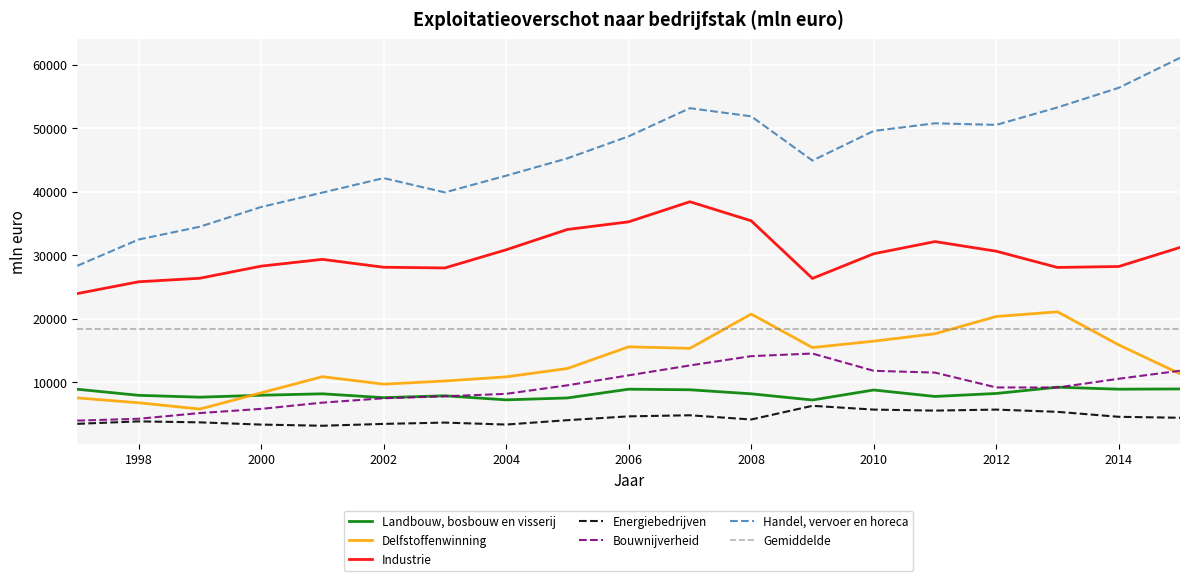

How many interior local peaks does the Energiebedrijven series have?

5